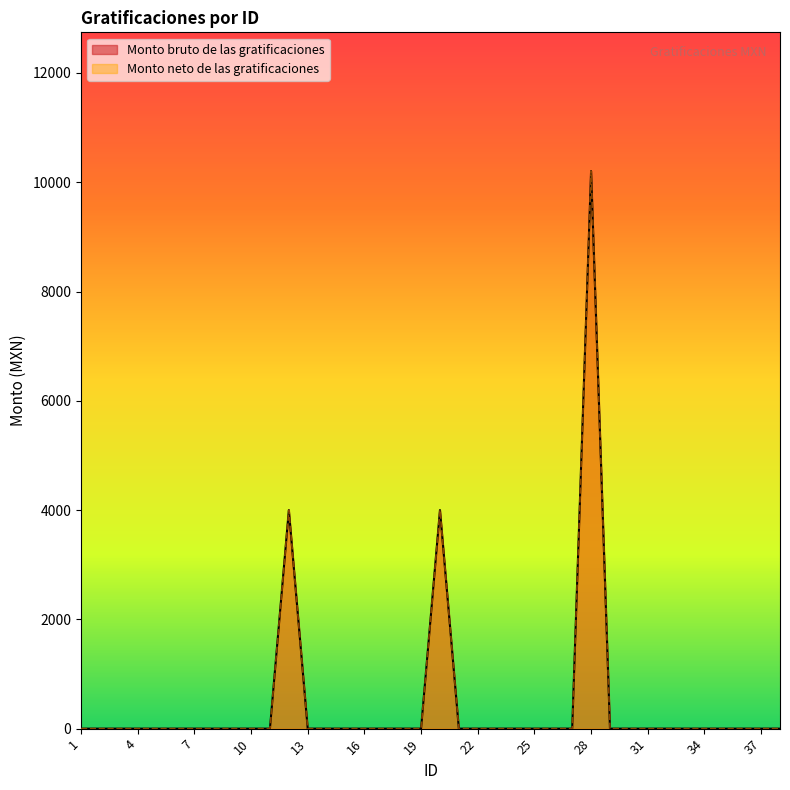

The Monto bruto de las gratificaciones series shows -6950.8 at 19. True or false?

False